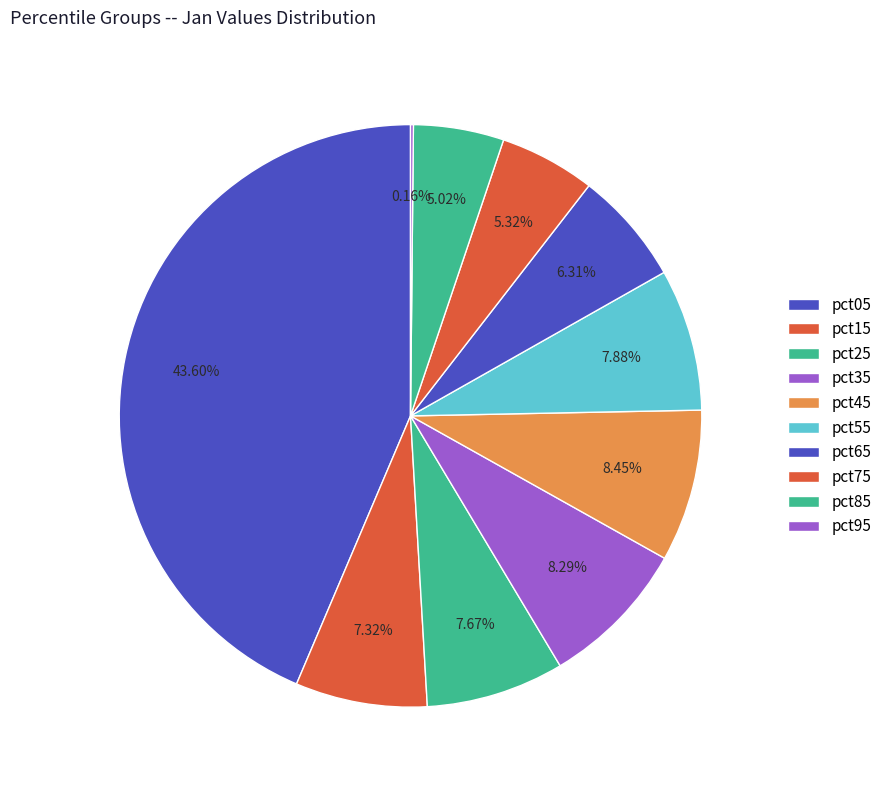

To the nearest percent, what percentage of the pie is pct55?

8%